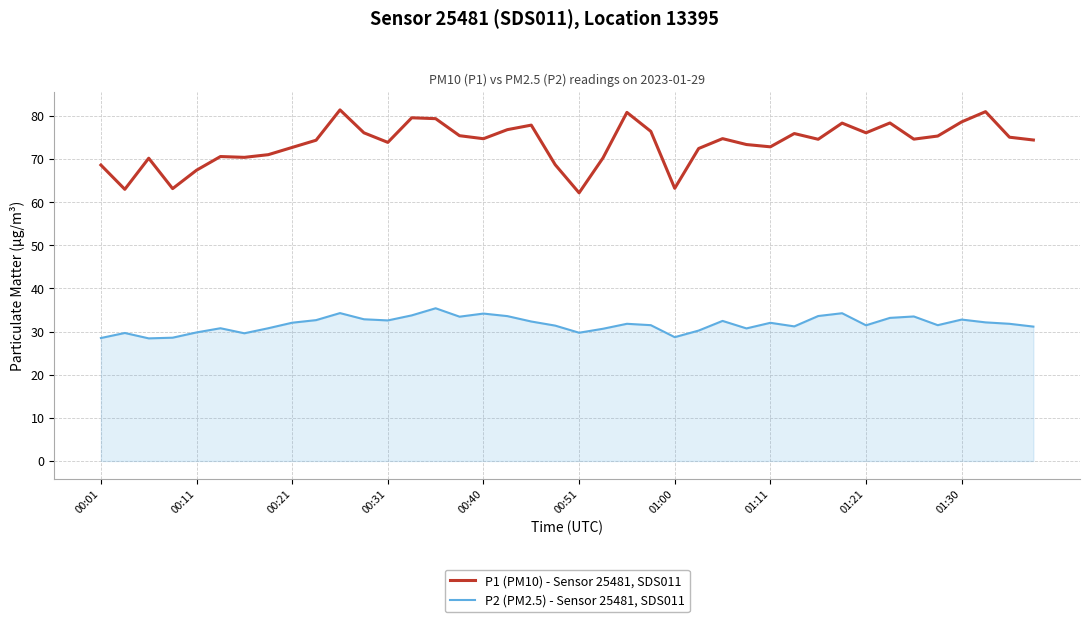

True or false: P1 (PM10) - Sensor 25481, SDS011 and P2 (PM2.5) - Sensor 25481, SDS011 cross at least once.

False